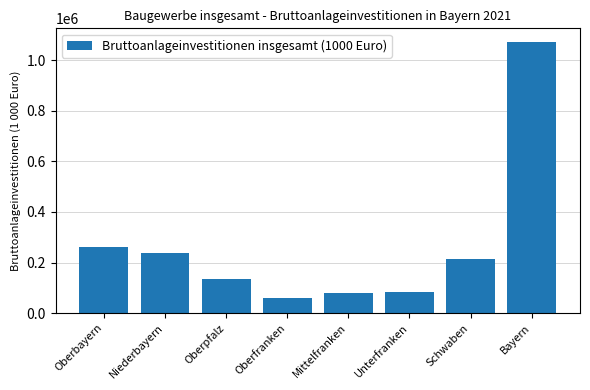

What is the value of the 6th bar from the left?

83478